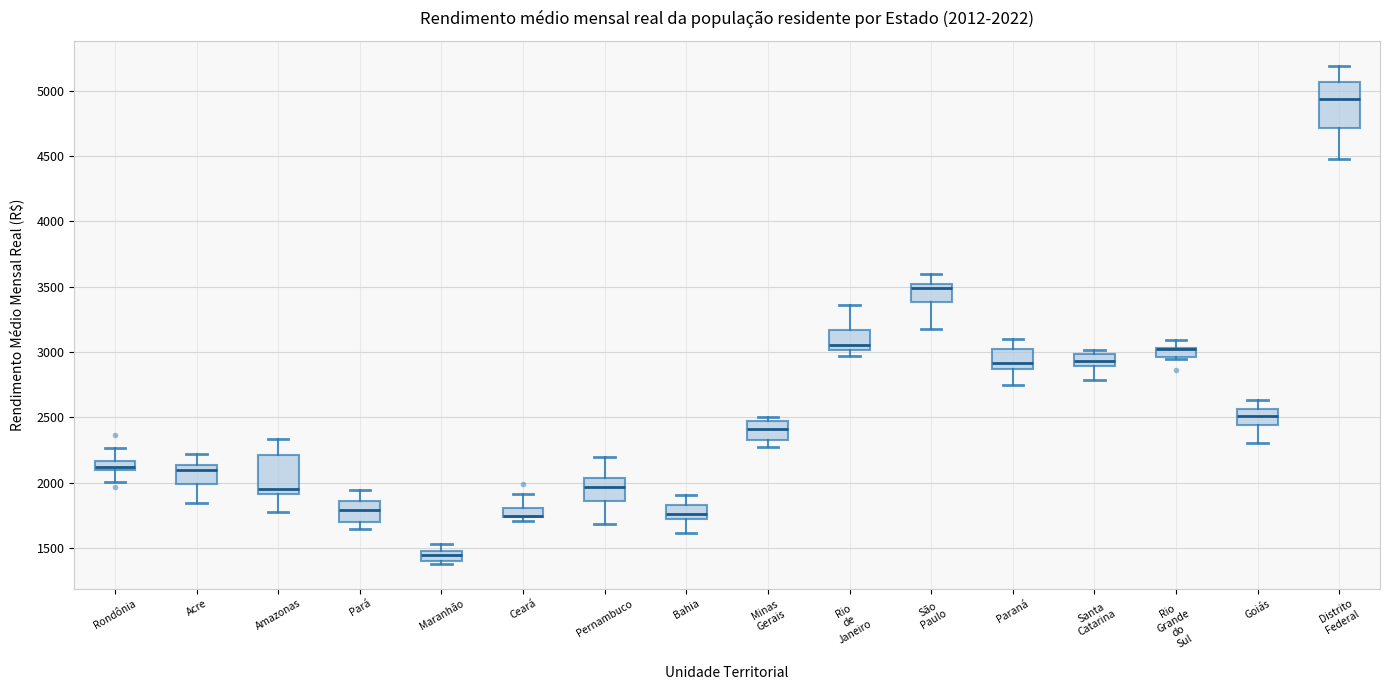

Which box is the tallest, from its lower edge to its upper edge?

Distrito Federal